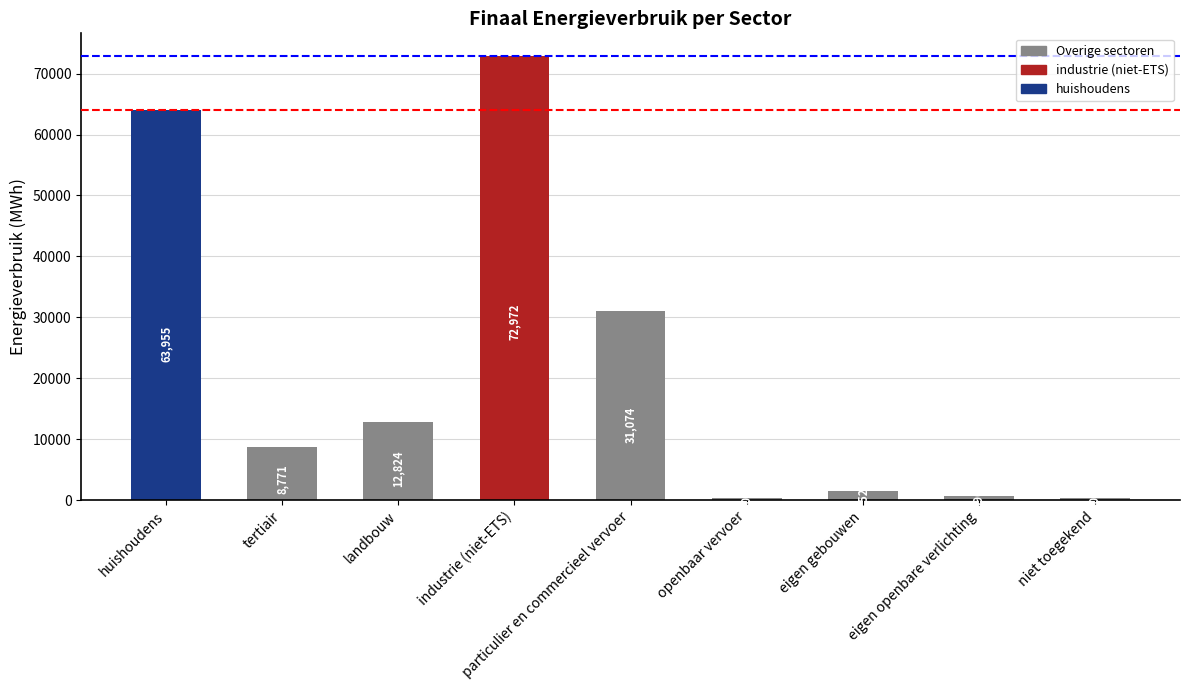

What is the change in value from huishoudens to eigen gebouwen?

-62428.3